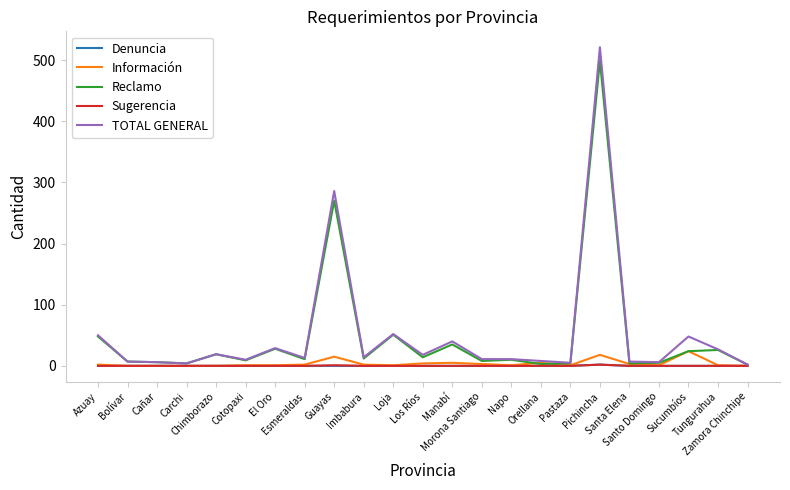

What is the maximum value shown in the chart?

521